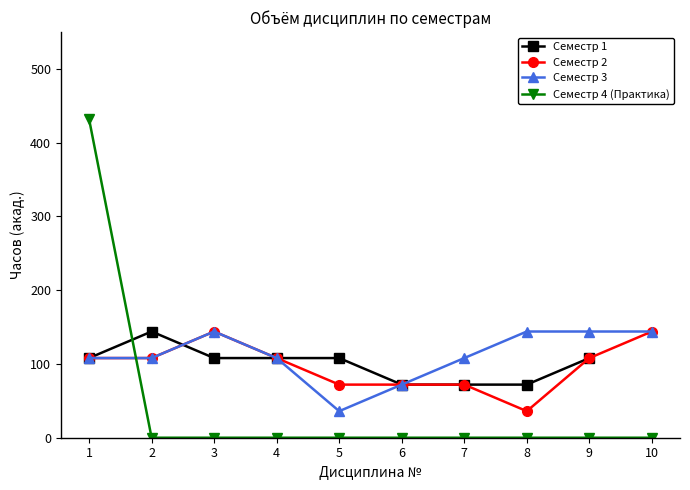

True or false: Семестр 4 (Практика) and Семестр 2 intersect in this chart.

True